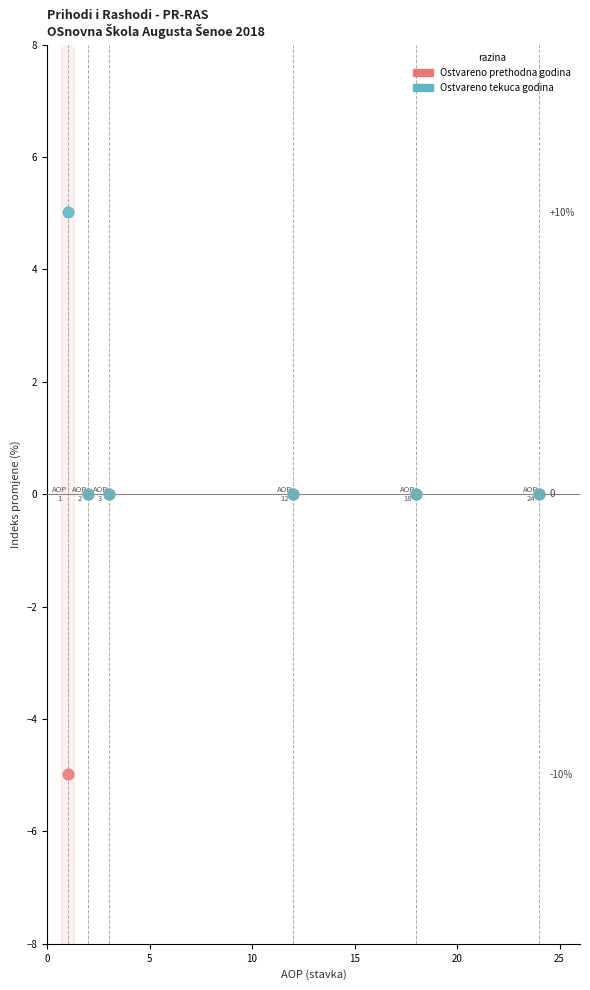

Which series contains the lowest Y value?

Ostvareno prethodna godina